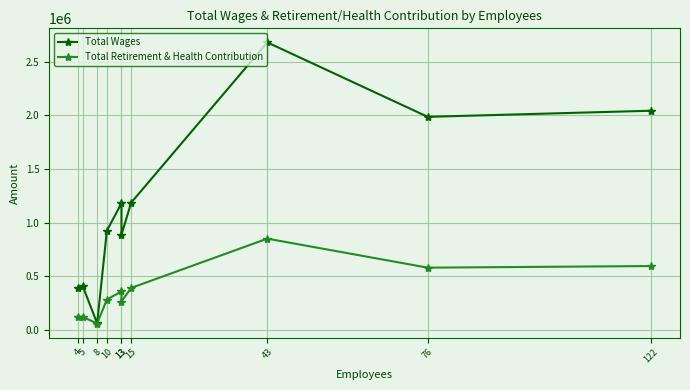

Which series changed the most between 8 and 13?

Total Wages